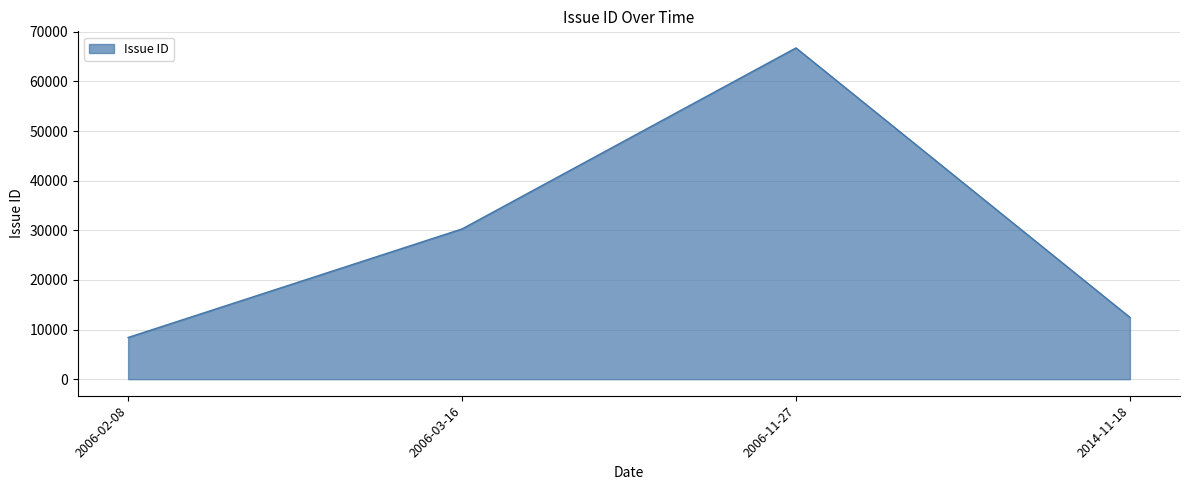

Reading right to left, list all the values displayed in this chart.

12454	66756	30279	8403